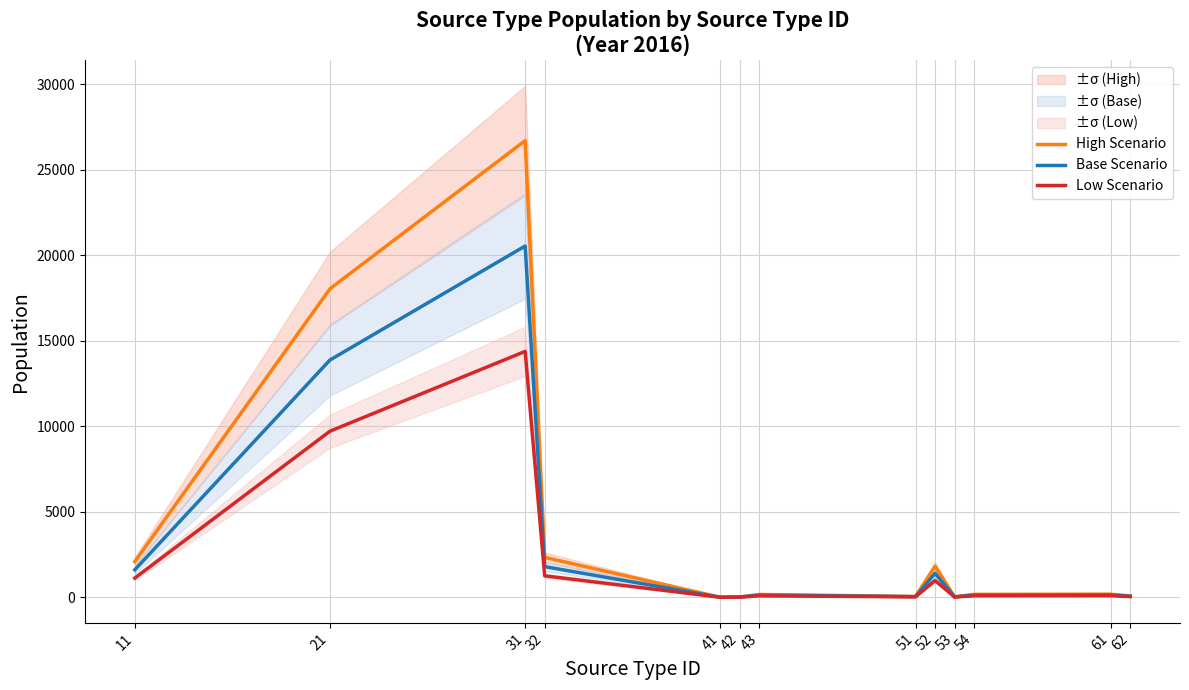

How many series are shown in this chart?

3